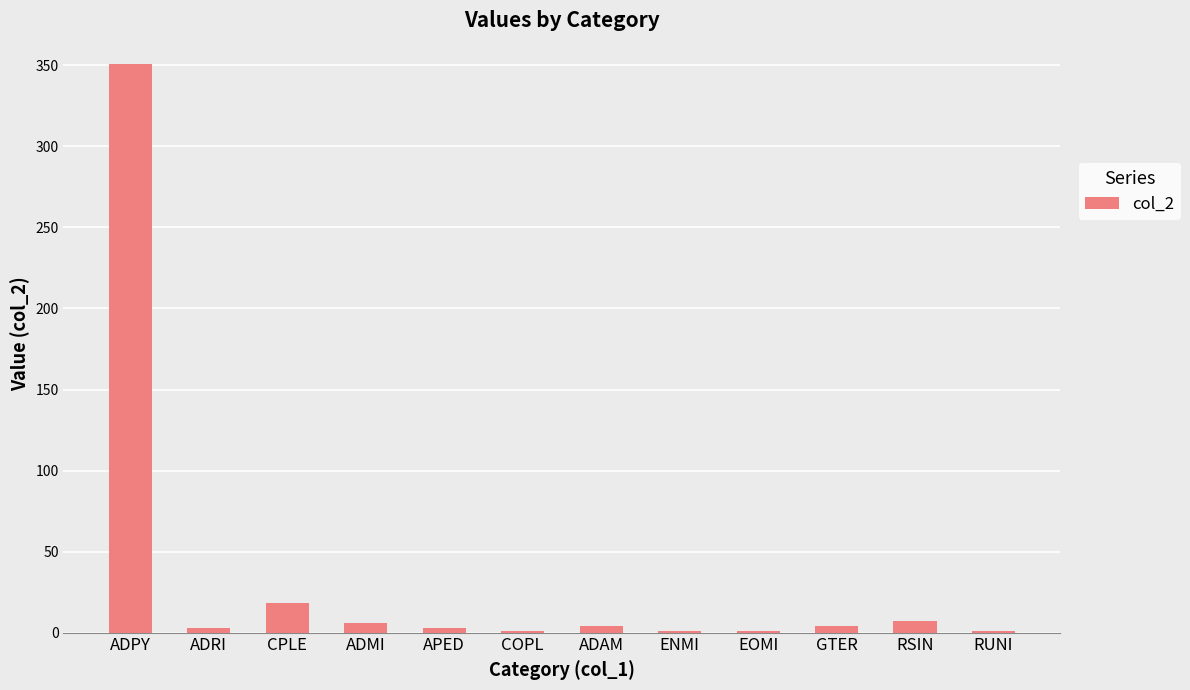

What is the maximum value shown in the chart?

351